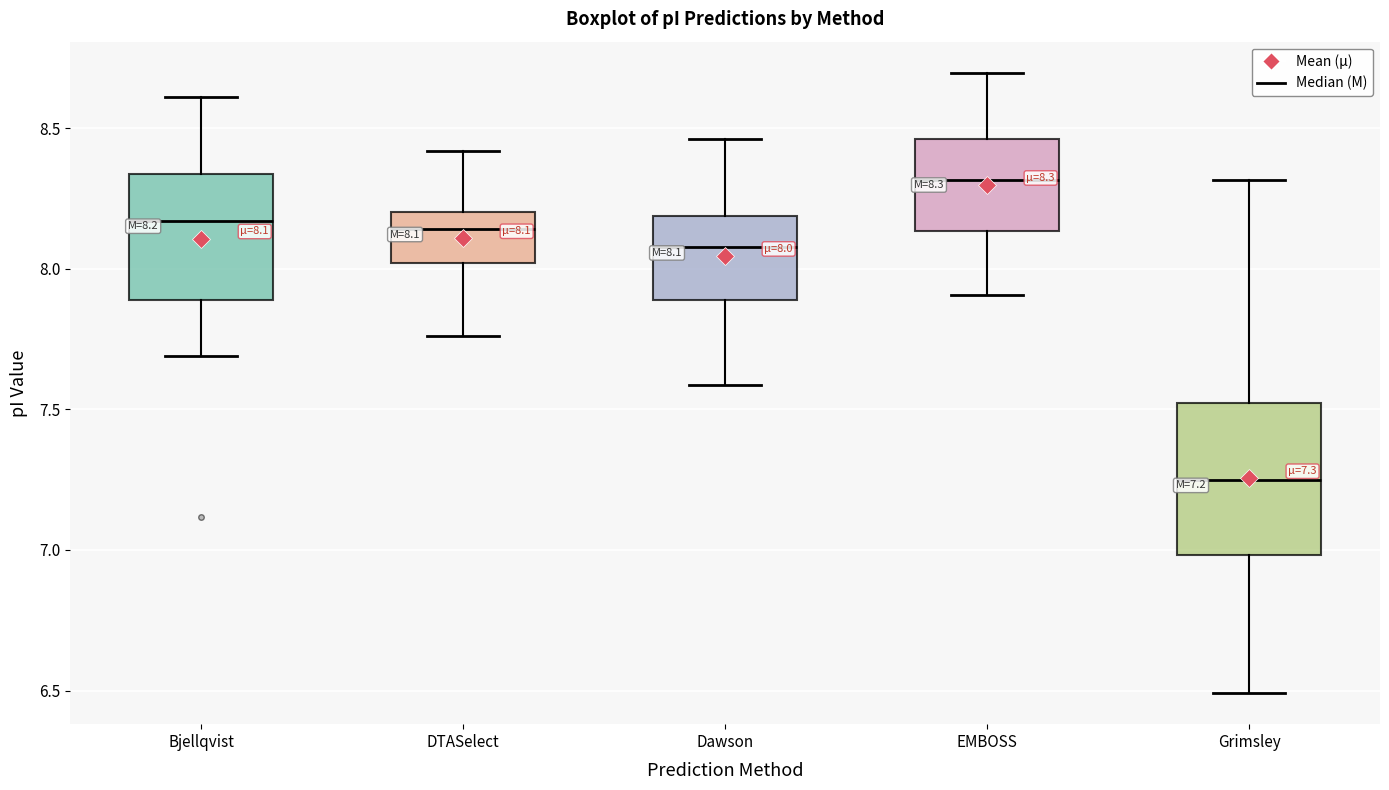

Comparing the boxes themselves (not the whiskers), which one is the tallest?

Grimsley